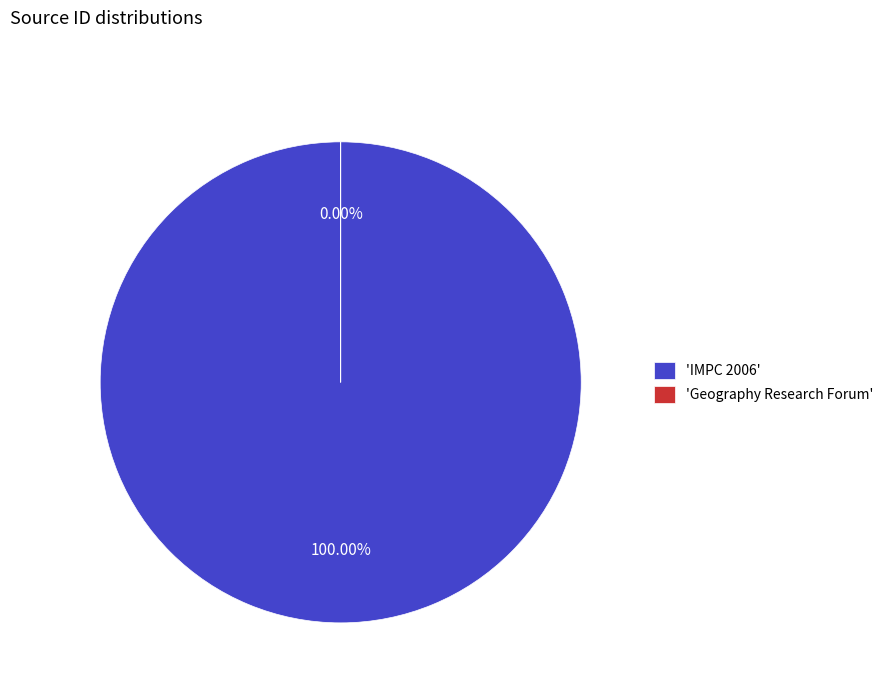

True or false: IMPC 2006 accounts for 100% of the total.

True